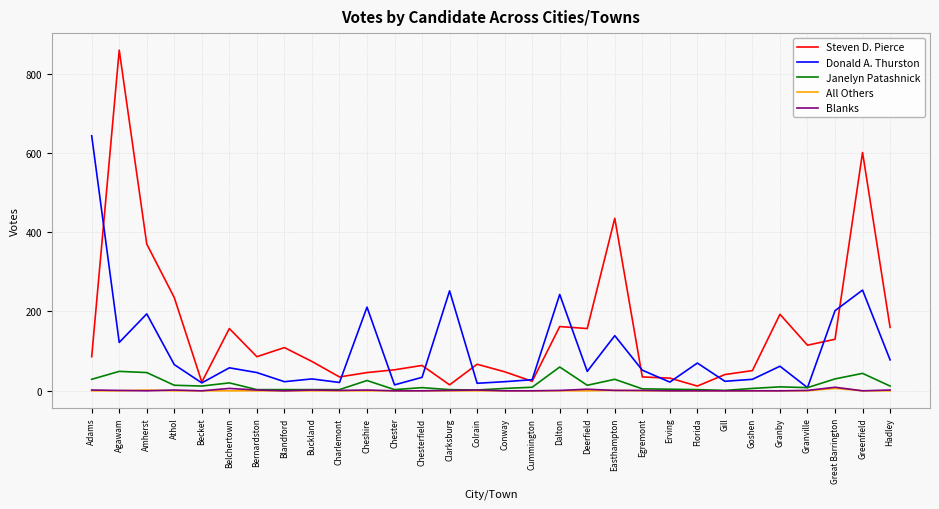

Does the chart display data point markers on the line(s)?

No